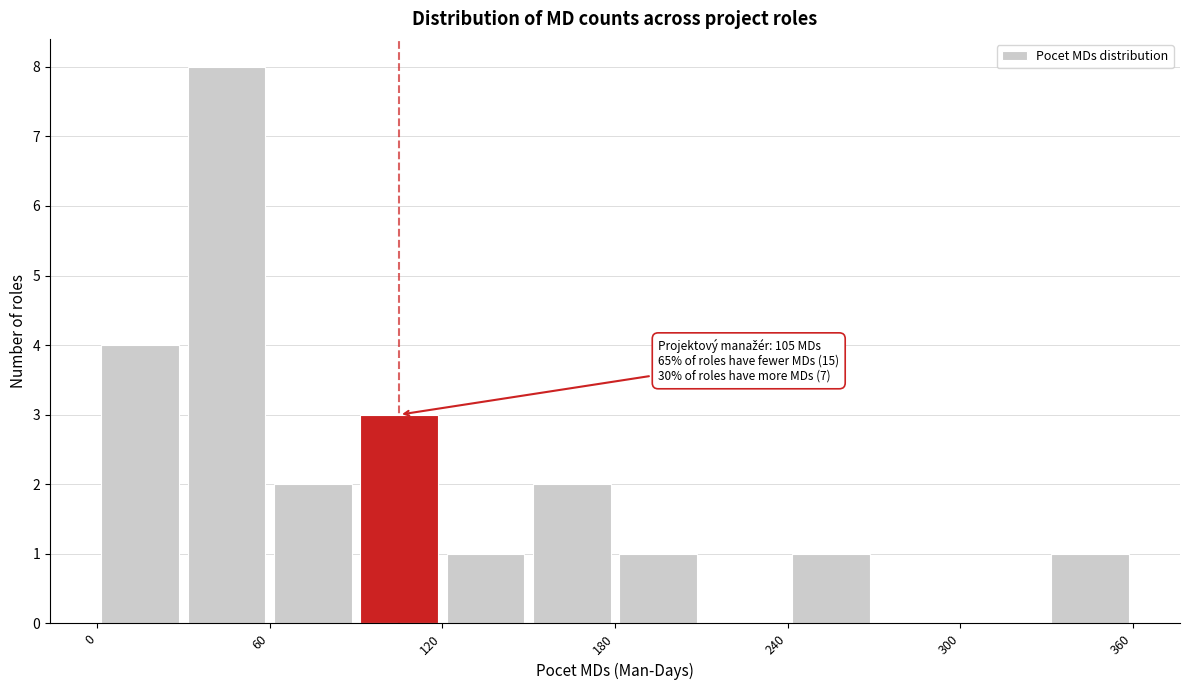

Read against the x-axis, roughly where is the centre of the tallest bar?

50